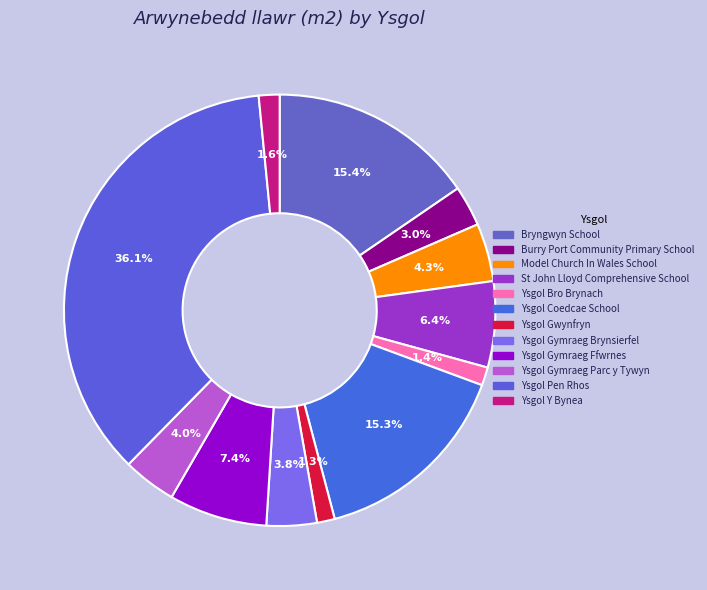

What is the change in value from Bryngwyn School to Ysgol Y Bynea?

-8344.0